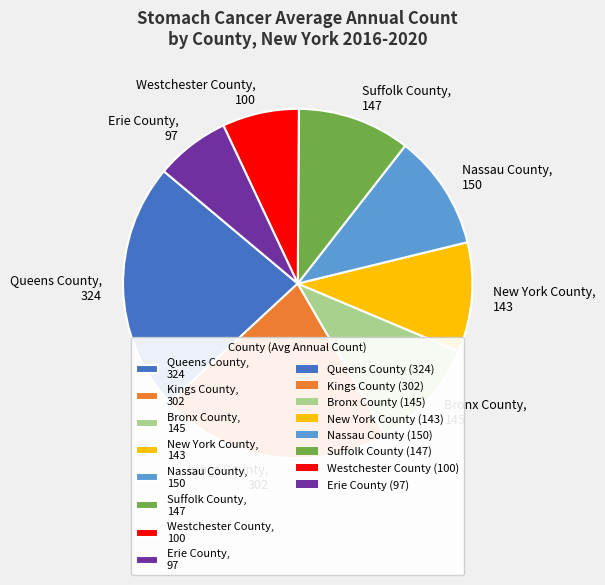

Count the number of slices in the pie.

8